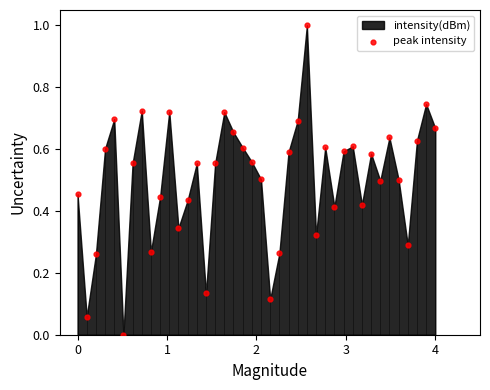

What is the range of X values (max minus min)?

4.0